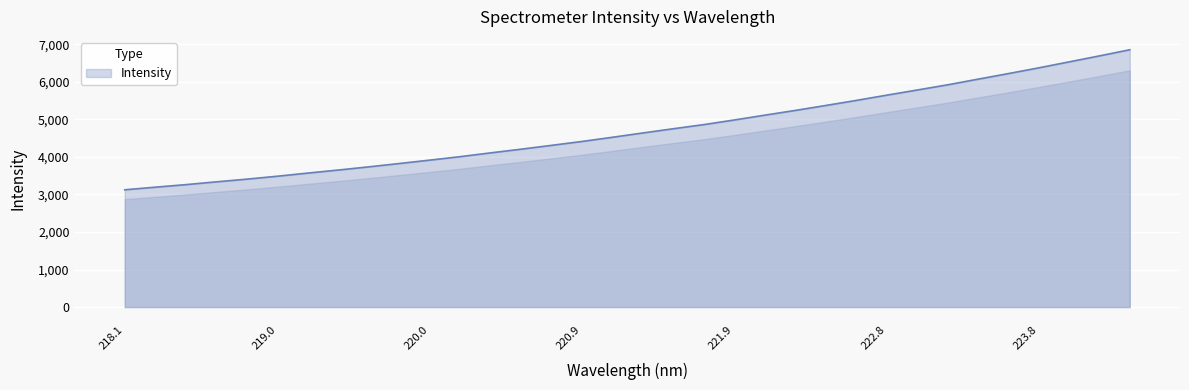

Does the chart display data point markers on the line(s)?

No